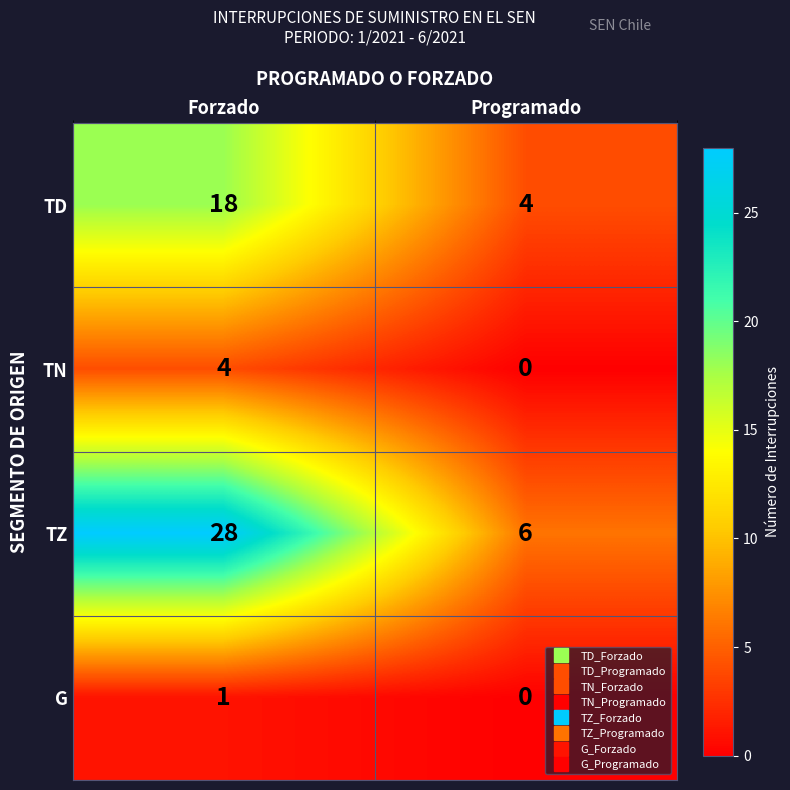

Between Forzado and Programado, which series saw the biggest shift?

TZ